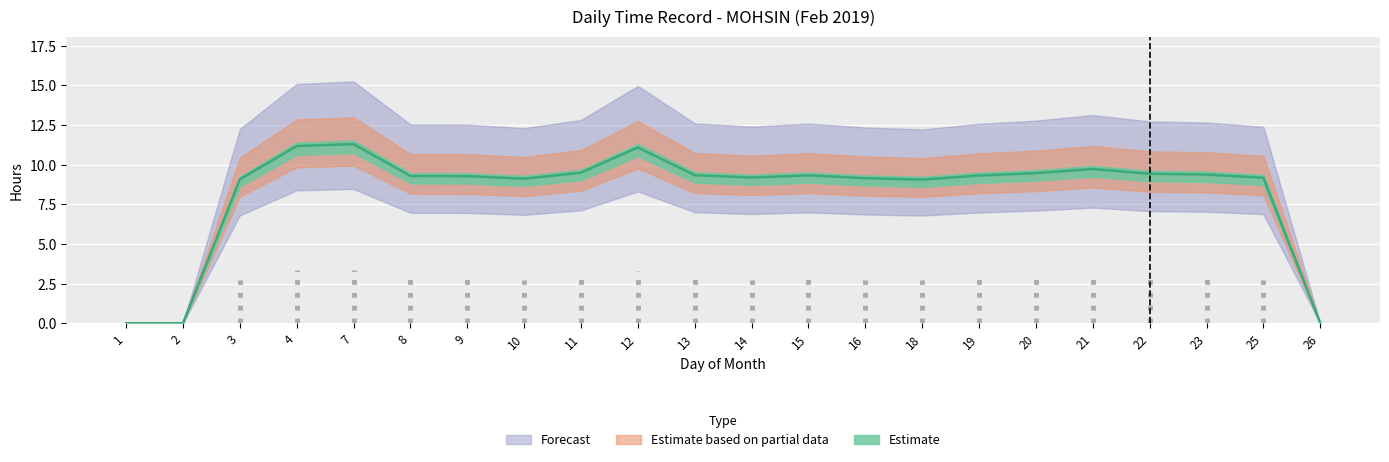

Reading left to right, extract all data points from this chart.

1=0.0	2=0.0	3=9.1	4=11.2	7=11.3	8=9.3	9=9.3	10=9.1	11=9.5	12=11.1	13=9.3	14=9.2	15=9.3	16=9.2	18=9.1	19=9.3	20=9.5	21=9.7	22=9.4	23=9.4	25=9.2	26=0.0